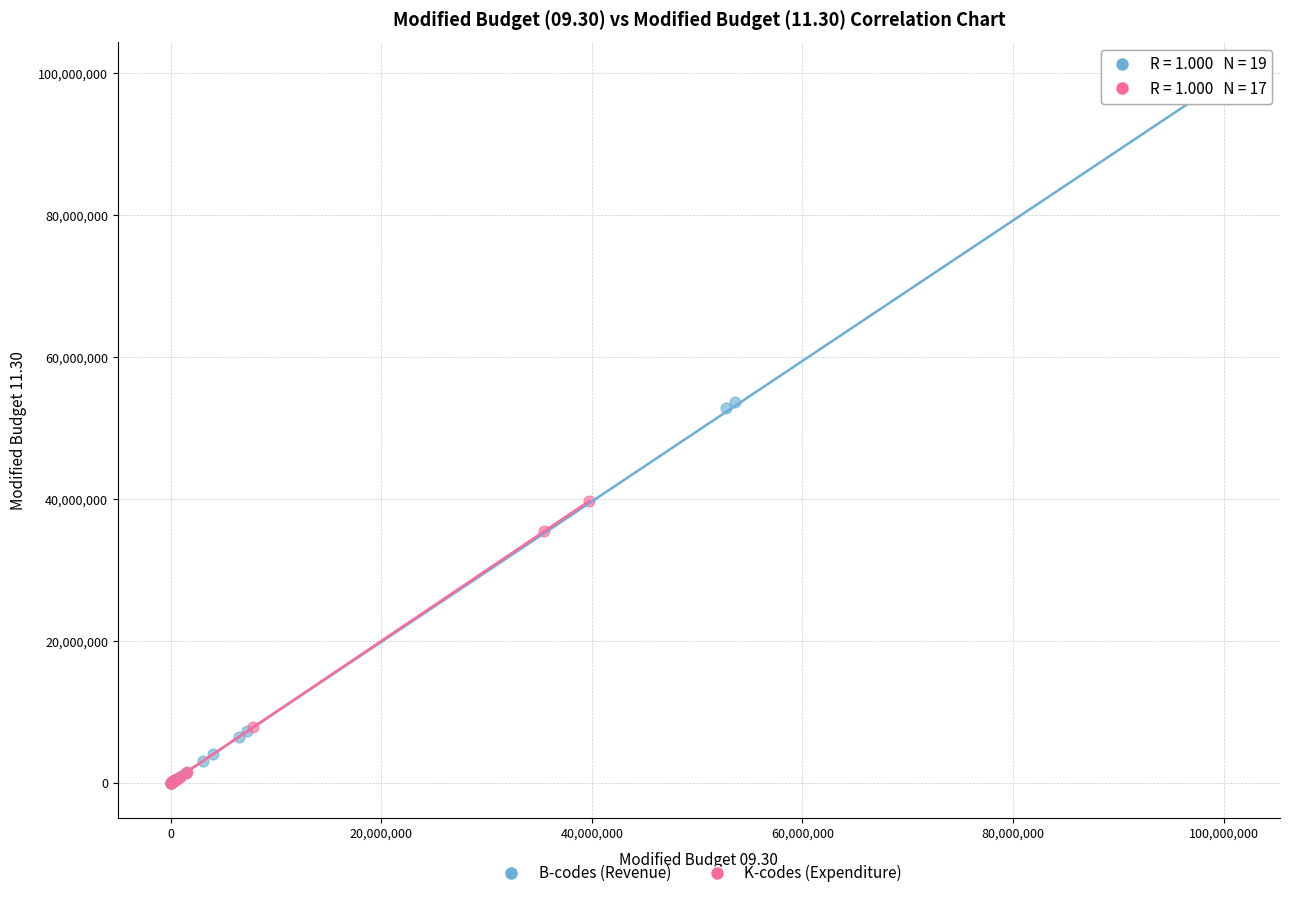

Which series has the largest Y range (max minus min)?

B-codes (Revenue)